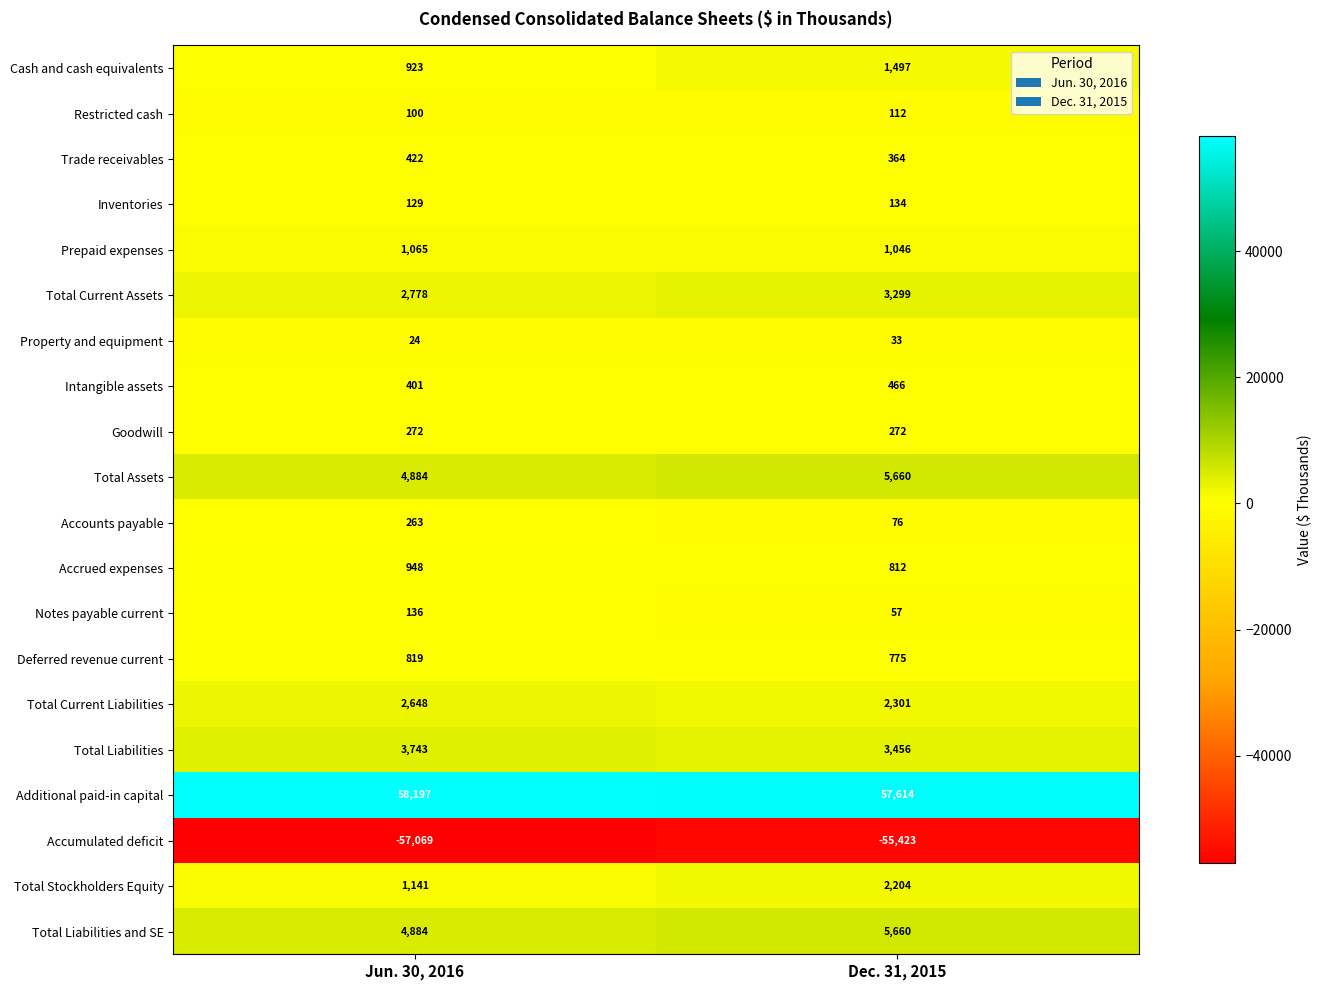

Which category has the lowest value in the Total Liabilities and SE series?

Jun. 30, 2016